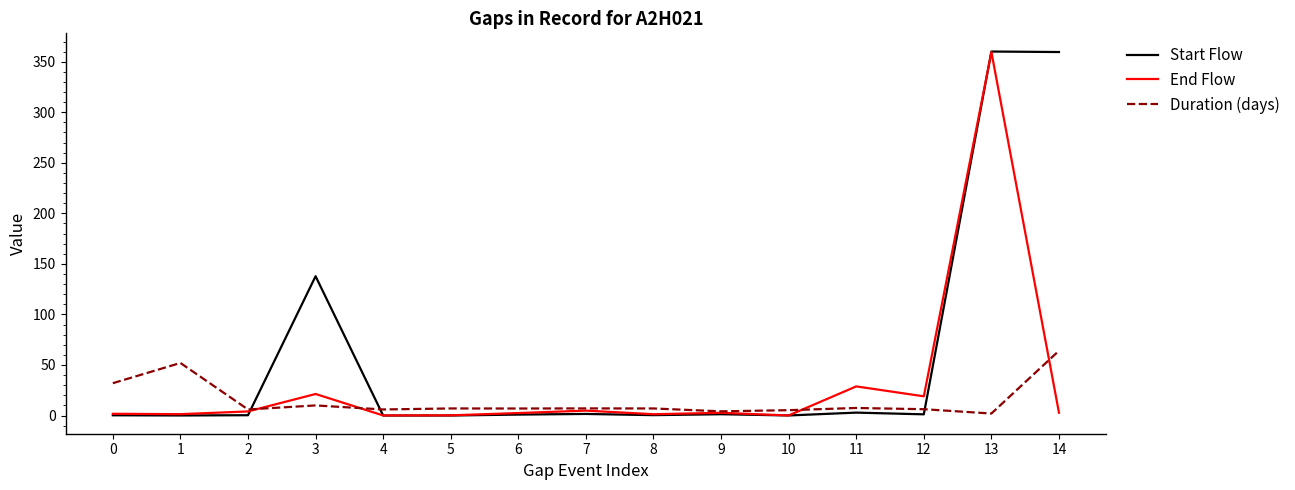

What are all the series names shown in the legend?

Start Flow, End Flow, Duration (days)